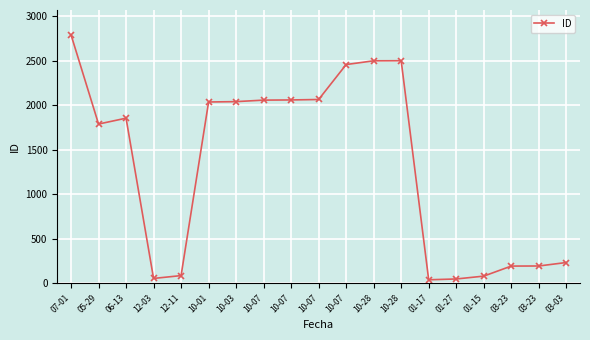

How many interior local valleys (lower than both neighbors) does the data have?

3